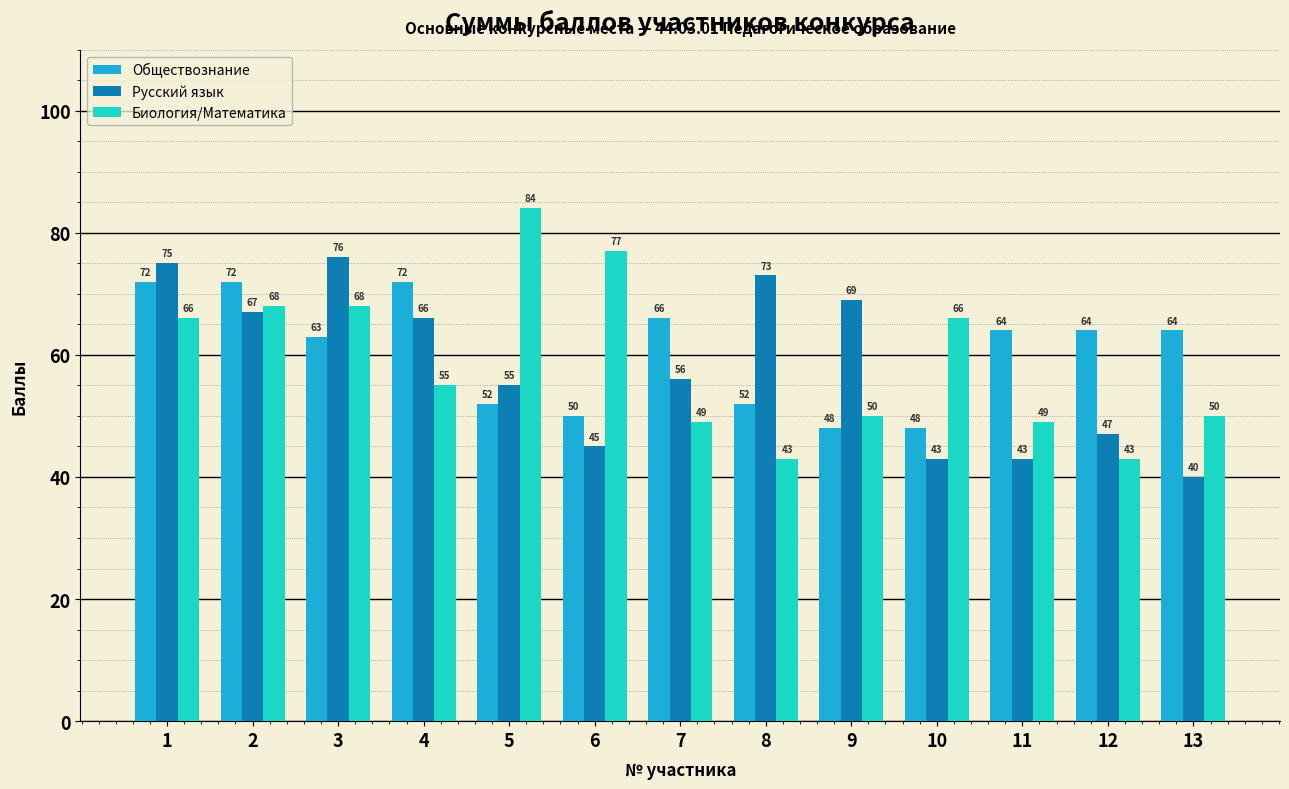

At which category is the sum across all series the highest?

1